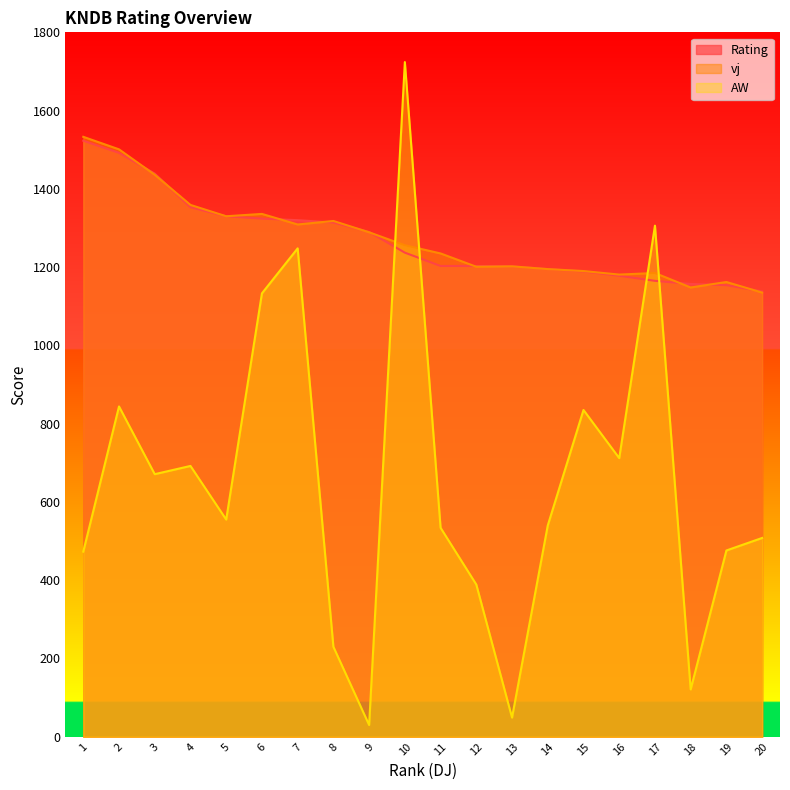

Between 7 and 17, which series saw the biggest shift?

Rating